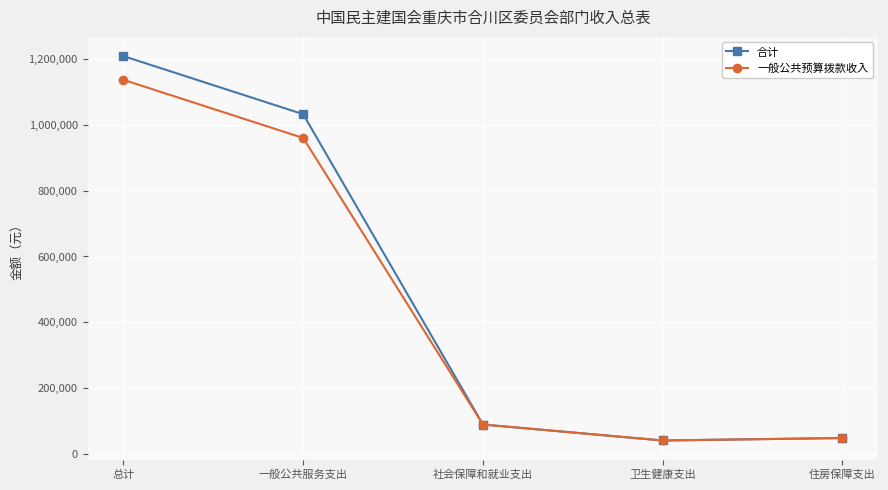

What are all the series names shown in the legend?

合计, 一般公共预算拨款收入